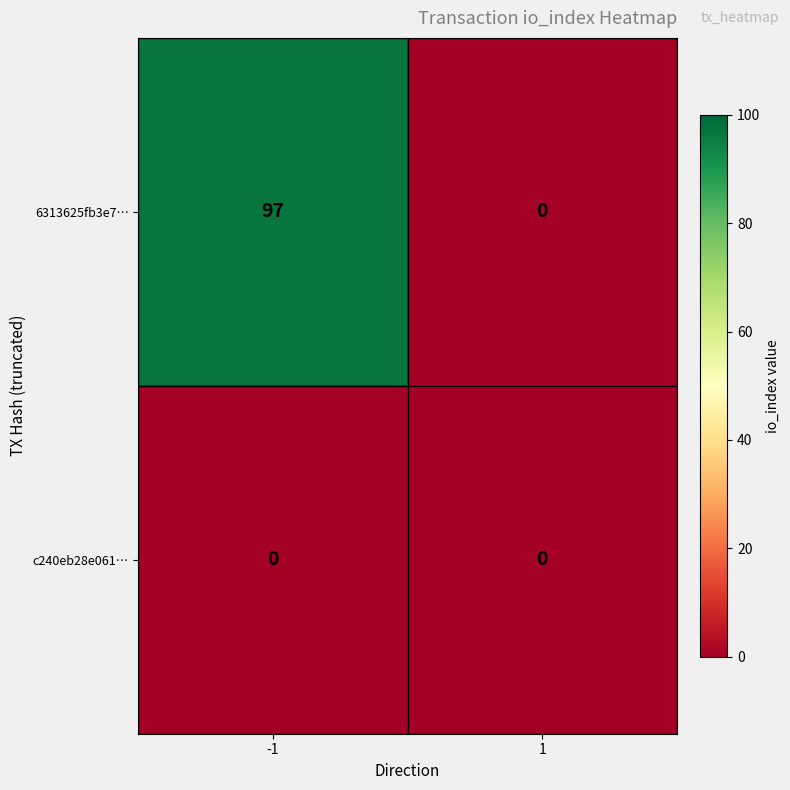

Rank the series by their average value, from highest to lowest.

6313625fb3e7…, c240eb28e061…